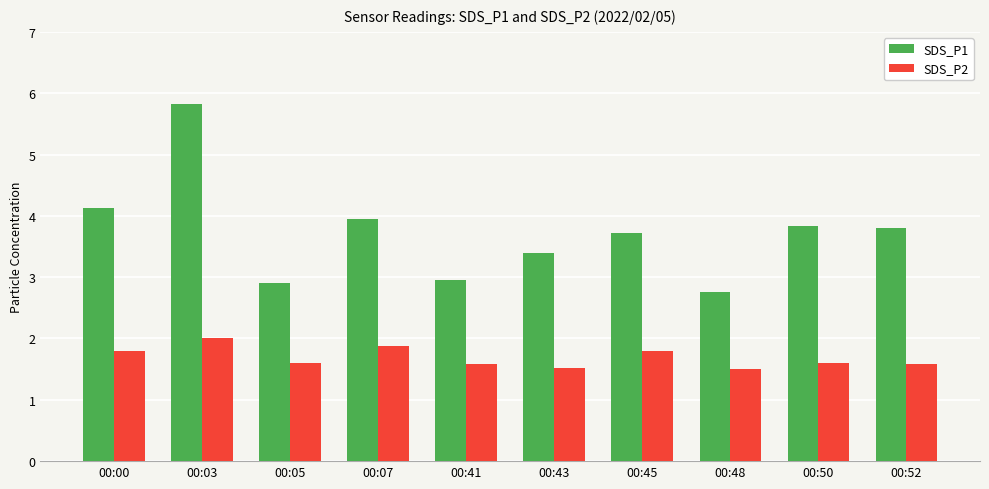

At which category is the sum across all series the highest?

00:03